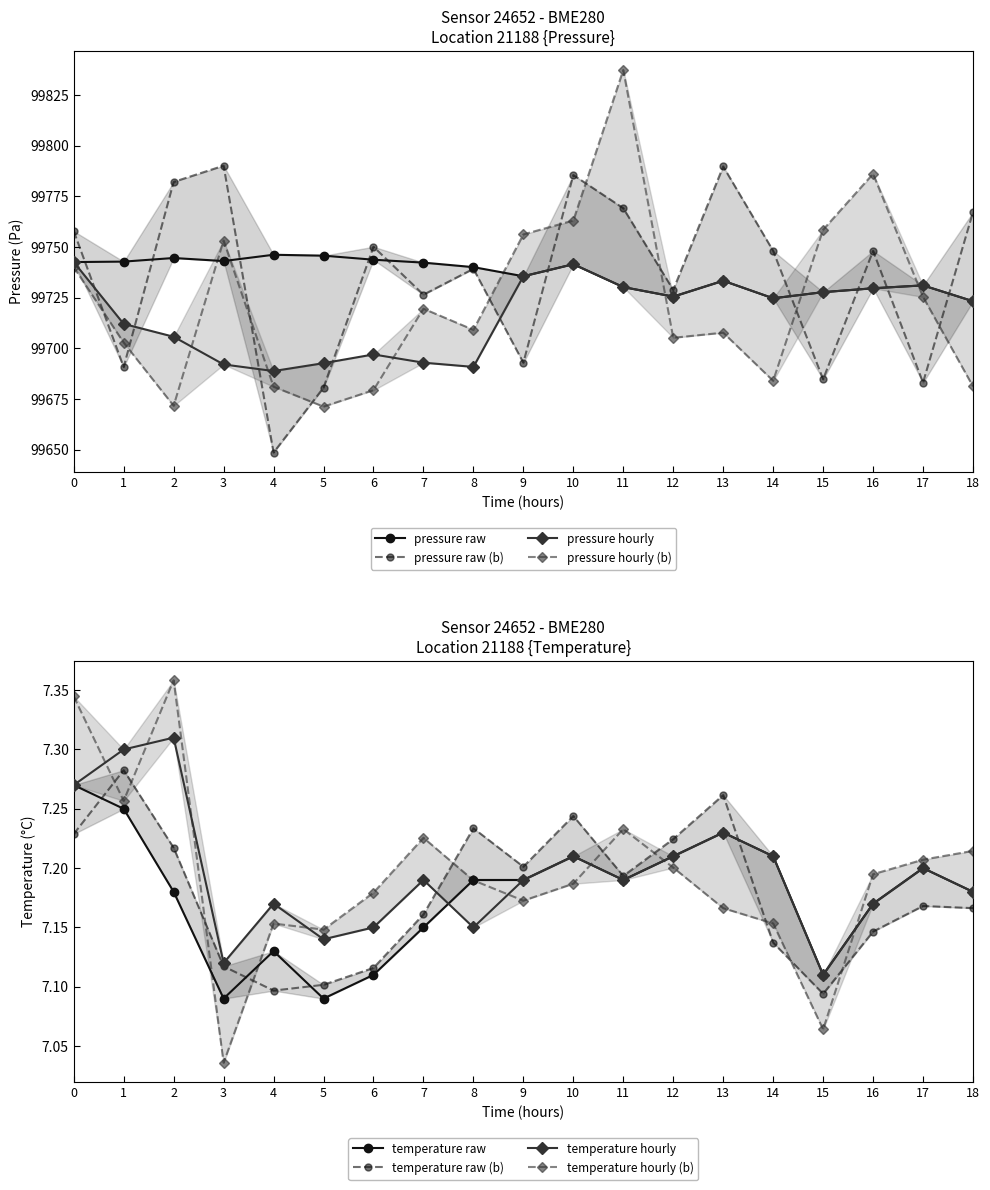

Rank the categories by pressure value from highest to lowest.

4, 5, 2, 6, 3, 1, 0, 7, 10, 8, 9, 13, 17, 11, 16, 15, 12, 14, 18